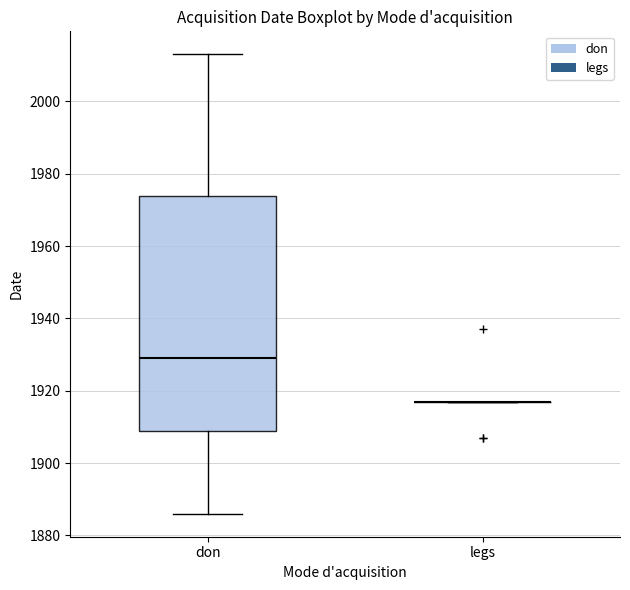

Reading left to right, transcribe this box plot: for each box, give where its median line is, the range the box spans, and where its two whiskers end, as read against the y-axis. The values are not printed on the chart, so give them approximately, as read against the axis.

don: median 1930, box 1910 to 1974, whiskers 1886 to 2014
legs: box collapsed to a line at 1918, whiskers 1918 to 1918